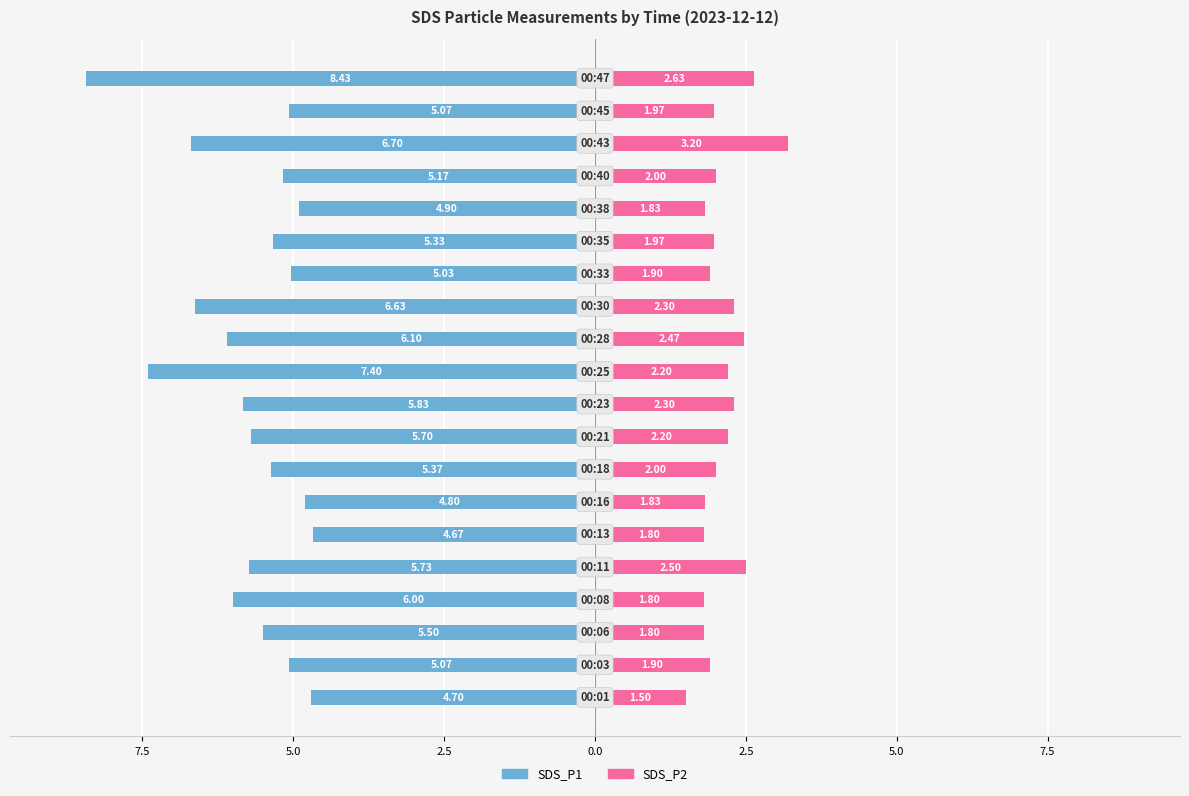

Which series changed the most between 7.5 and 5.0?

SDS_P1